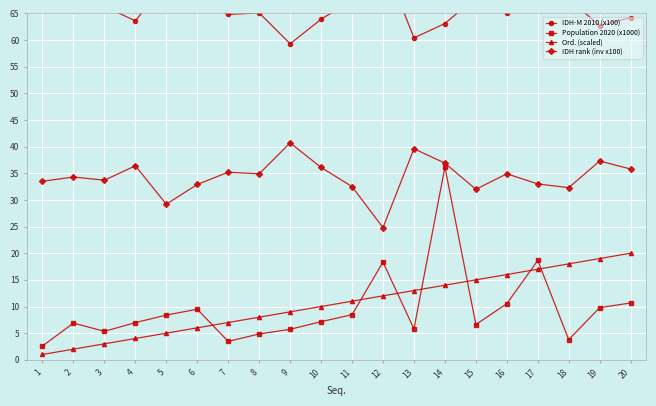

Between 4 and 12, which series saw the biggest shift?

IDH-M 2010 (x100)